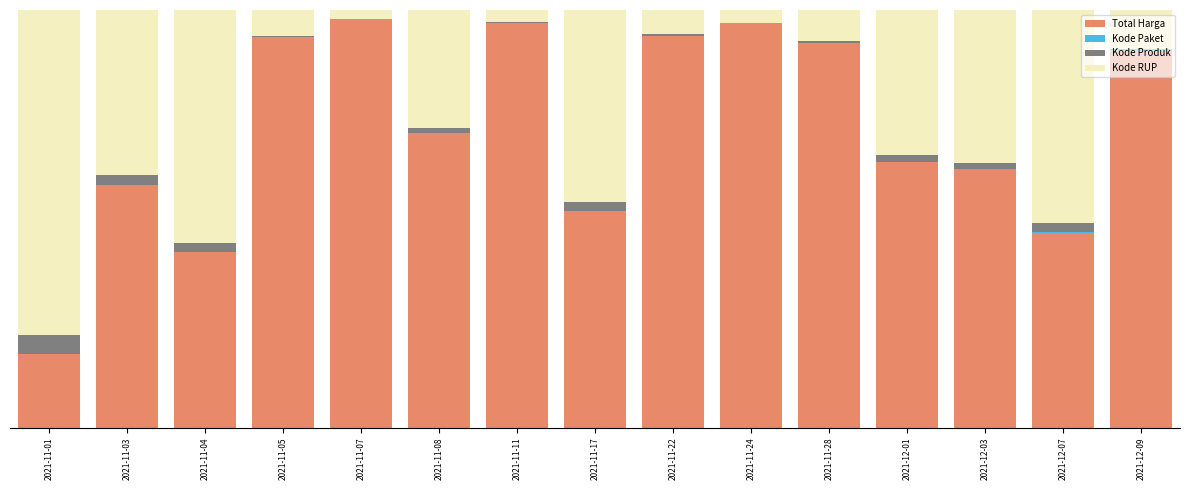

Are the bars horizontal?

No